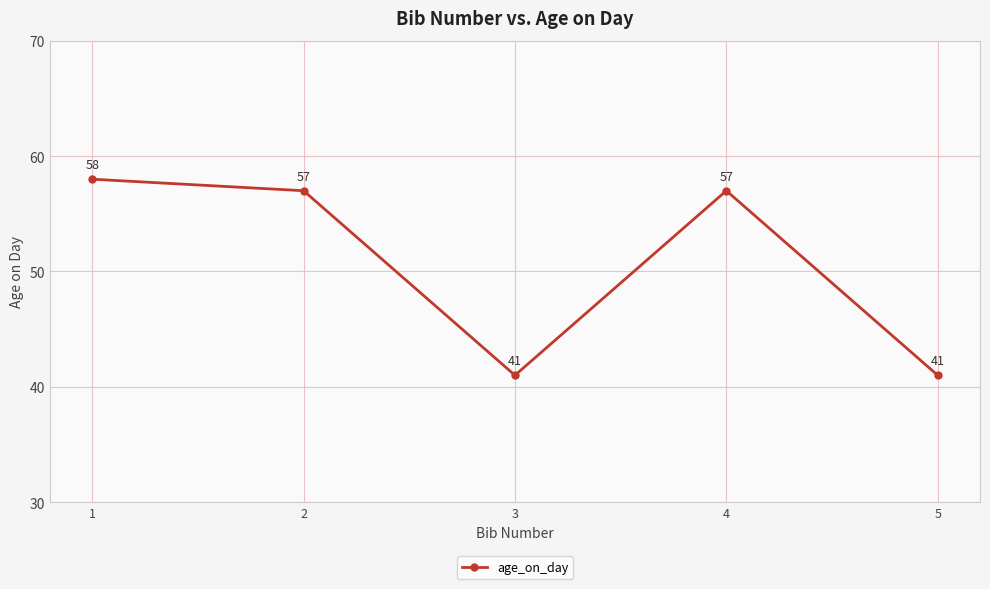

What is the value of the 5th point from the left?

41